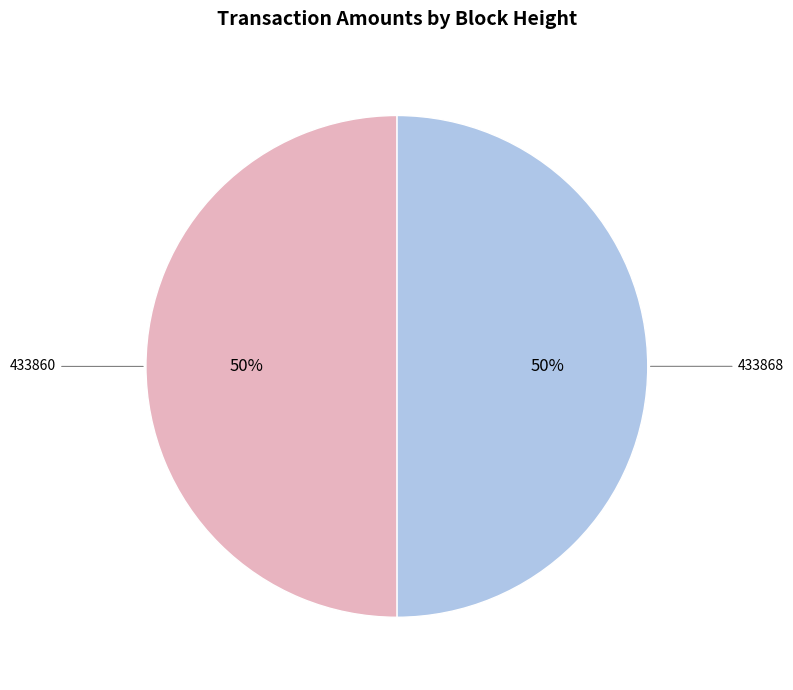

How many slices are in this pie chart?

2